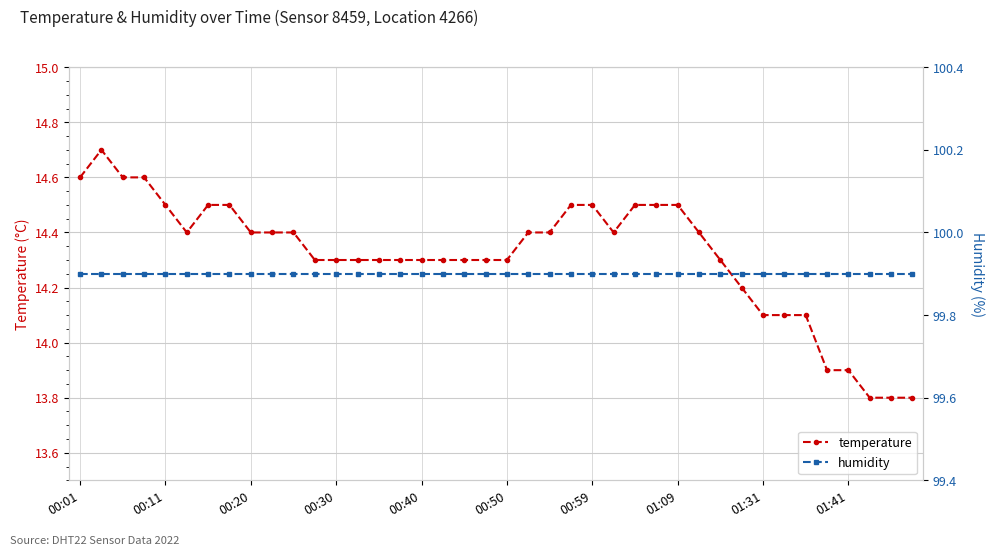

Rank the series at 21 from highest to lowest value.

humidity, temperature